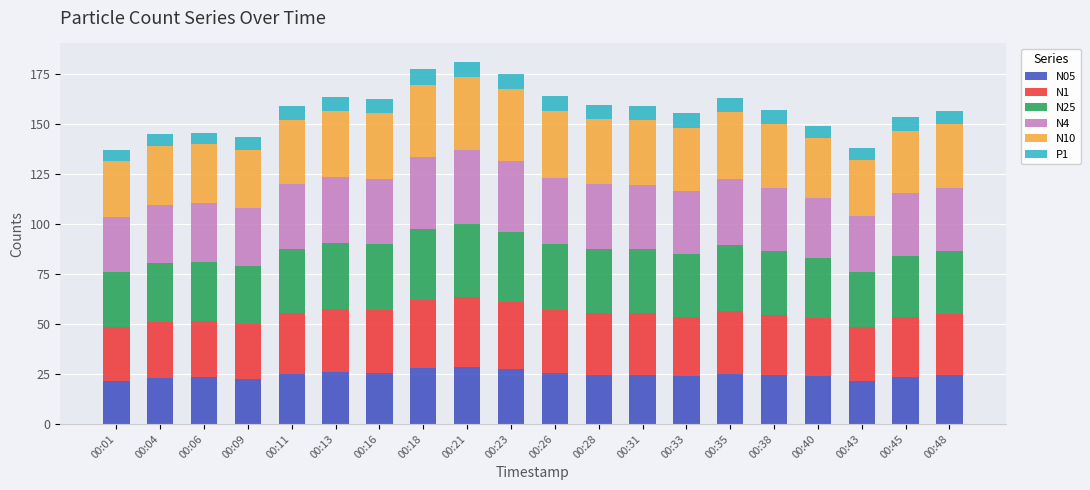

Does the chart contain any negative values?

No